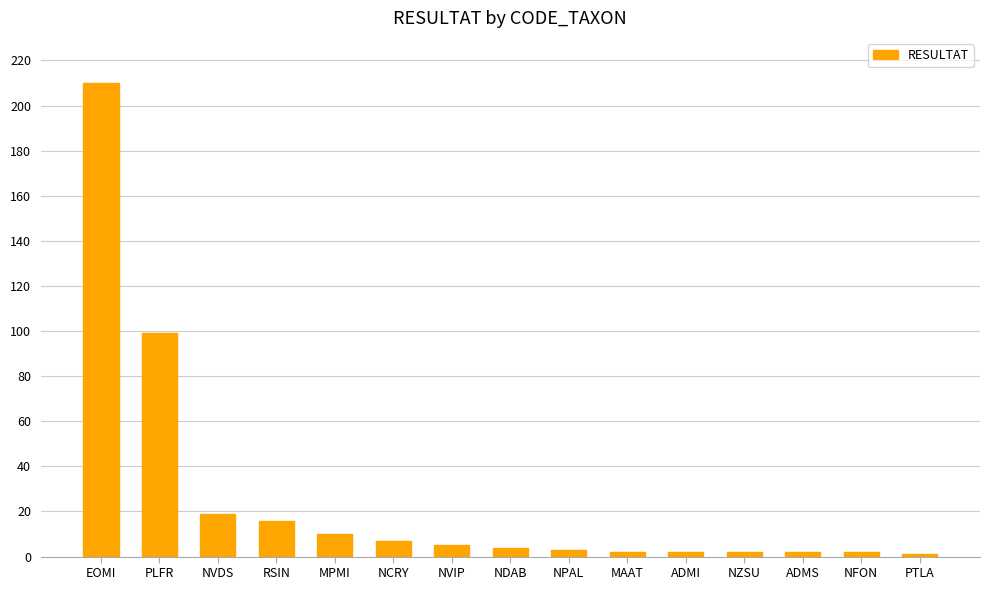

True or false: the data shows 2 at ADMS.

True